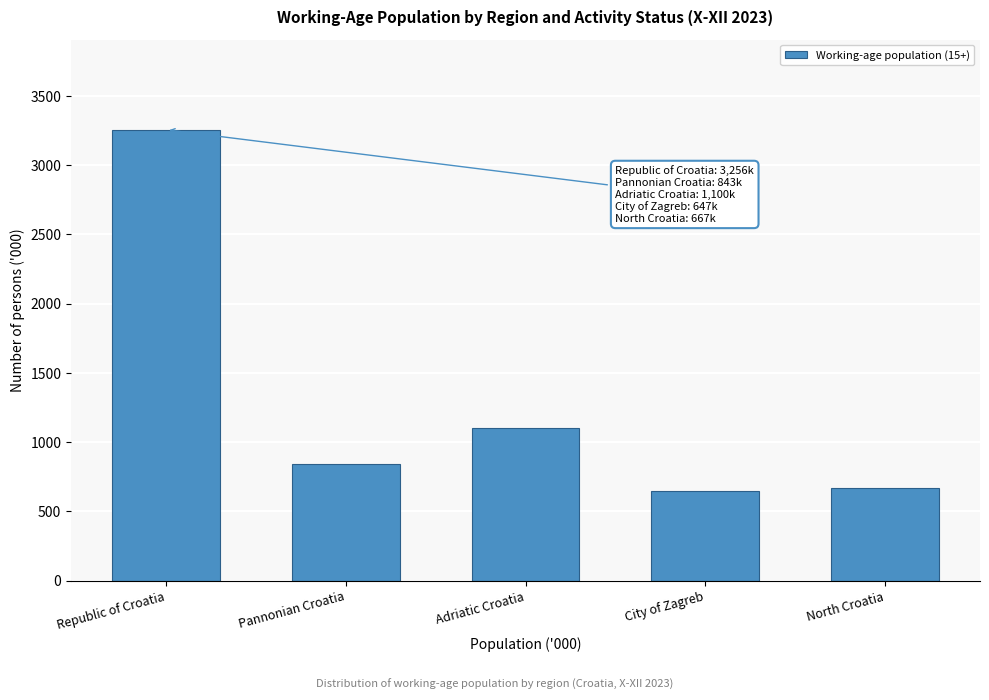

Reading left to right, list all the values displayed in this chart.

Republic of Croatia=3256	Pannonian Croatia=843	Adriatic Croatia=1100	City of Zagreb=647	North Croatia=667